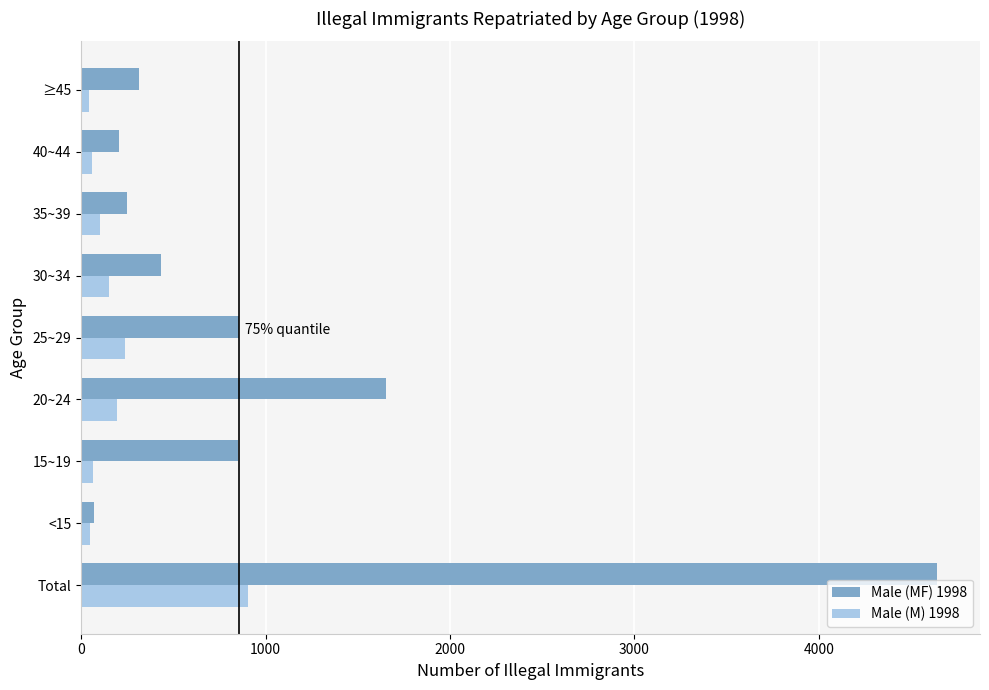

What is the sum of all Male (M) 1998 values?

1813